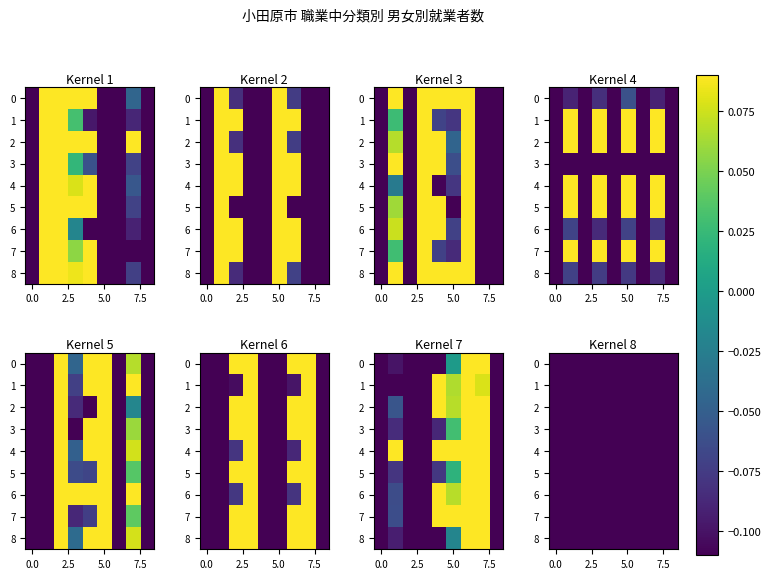

What is the spread (max minus min) of values at 8?

0.2